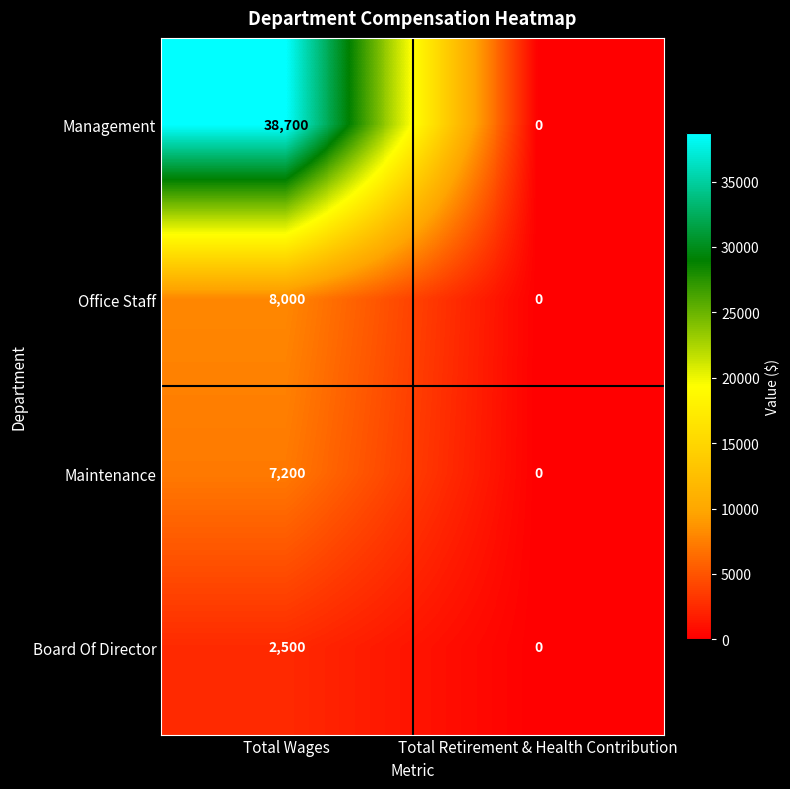

Count the number of data series in this chart.

4